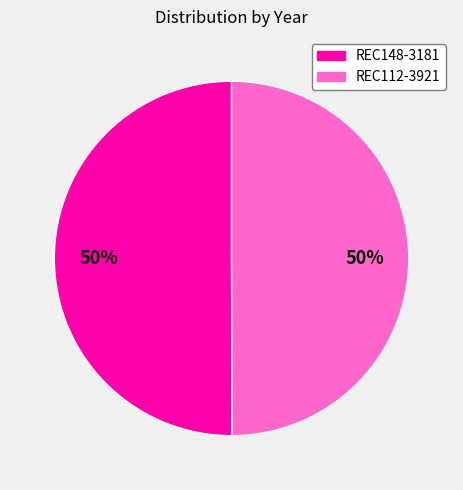

To the nearest percent, what is the combined percentage of REC148-3181 and REC112-3921?

100%